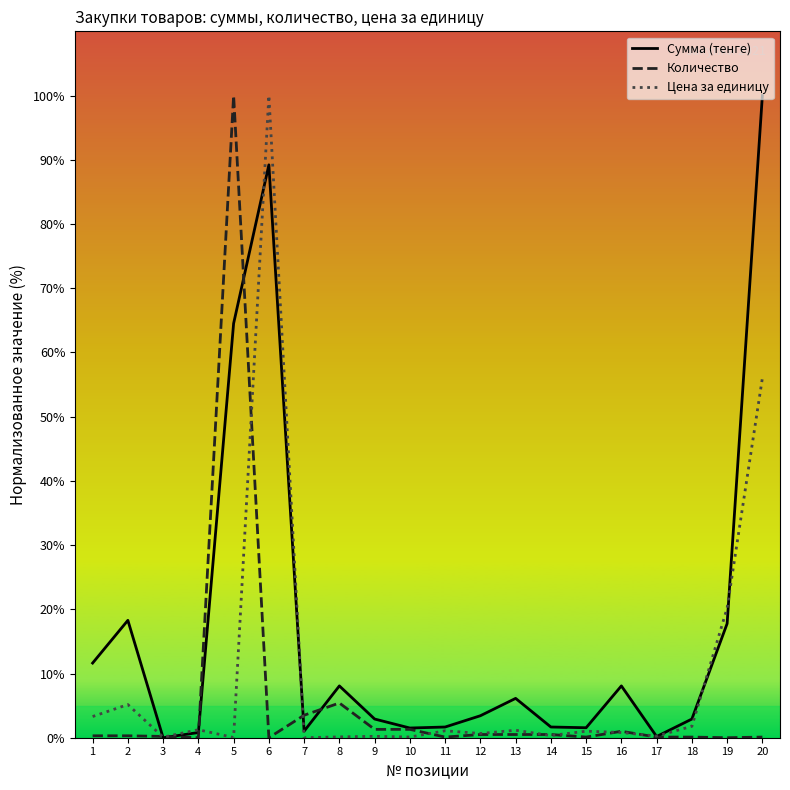

At which category is the sum across all series the highest?

6